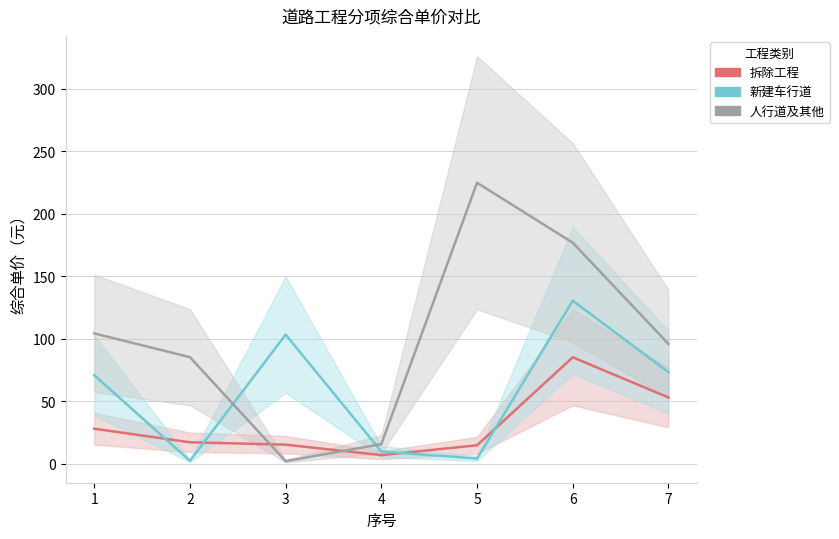

Is it true that 人行道及其他 equals 85.3 at 2?

True